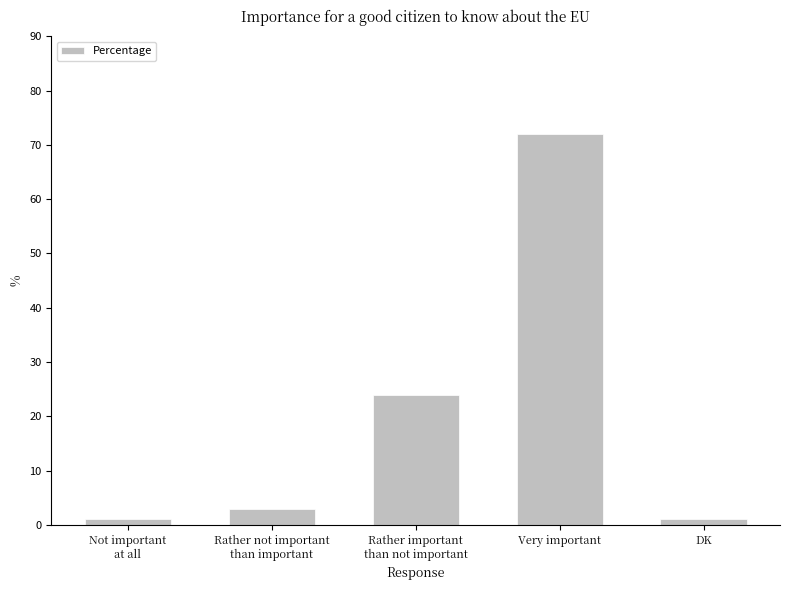

What is the sum of all values?

101